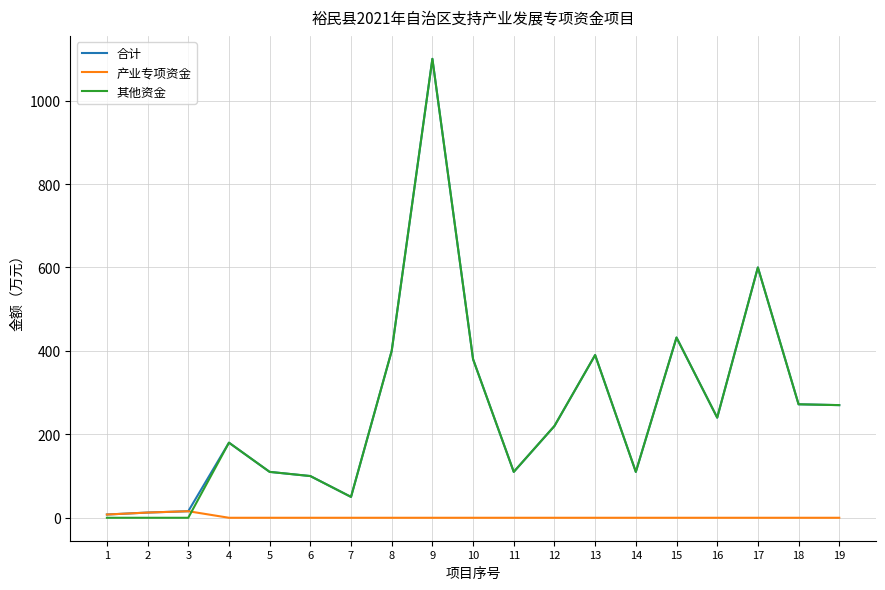

At which category is the sum across all series the highest?

9